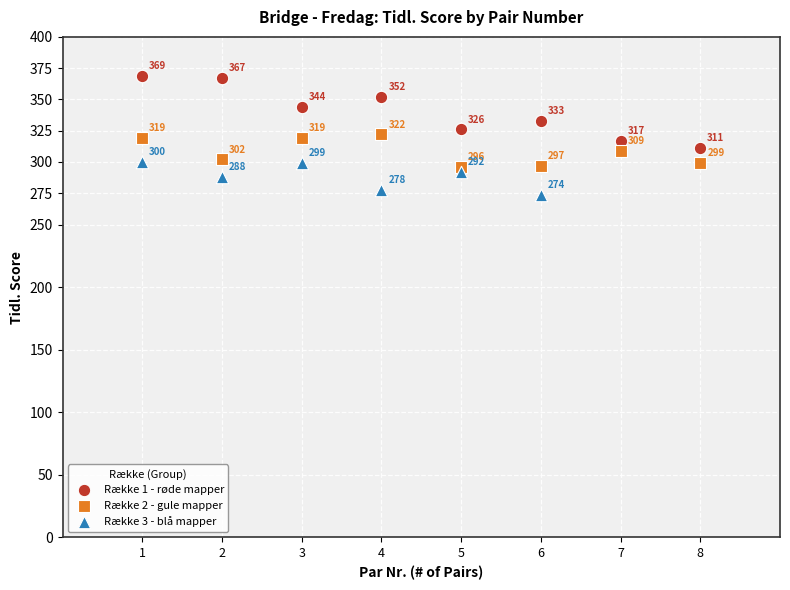

Which series contains the lowest Y value?

Række 3 - blå mapper